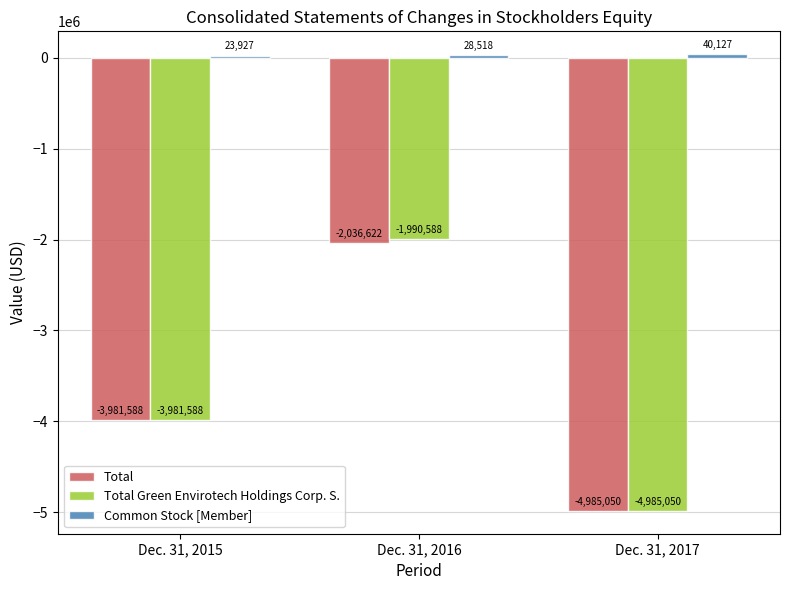

Where does the Total Green Envirotech Holdings Corp. S. series first go above -3981588?

Dec. 31, 2016